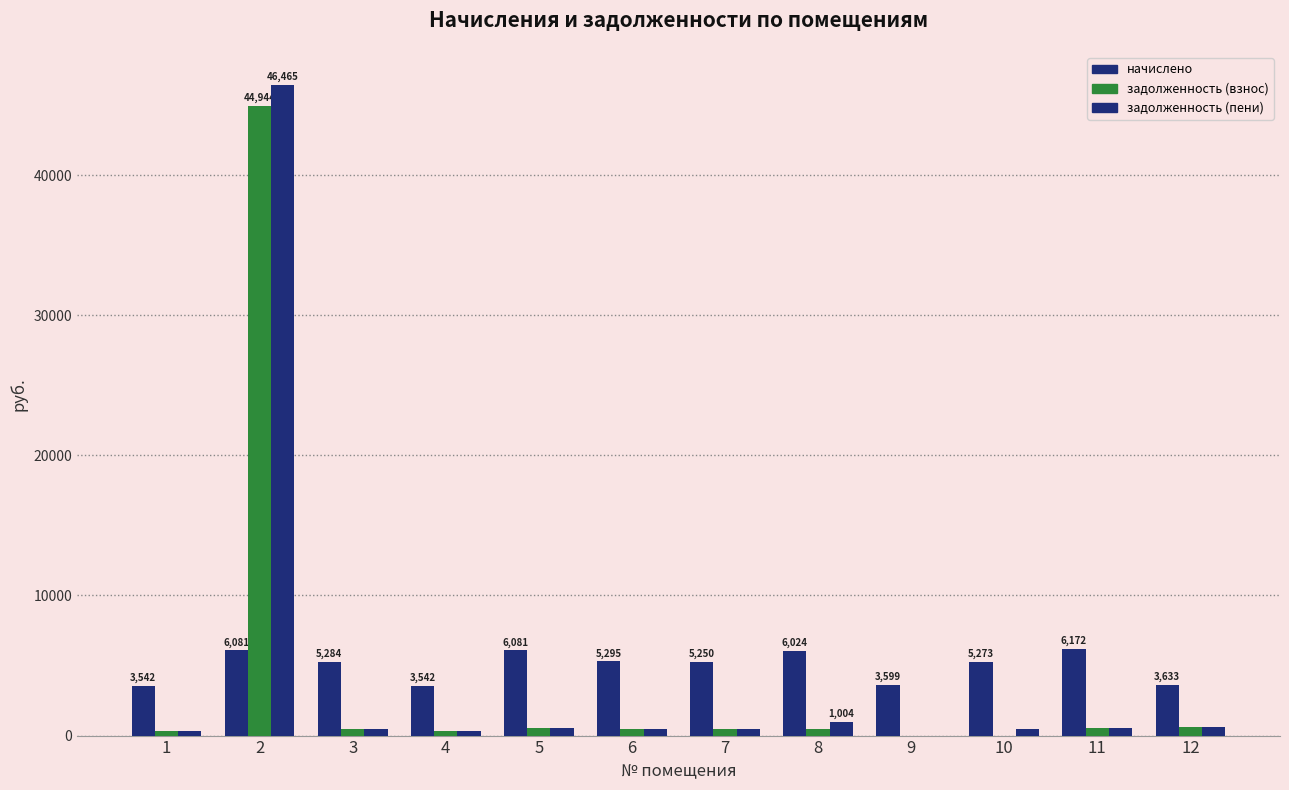

Rank the series at 1 from lowest to highest value.

задолженность (взнос), задолженность (пени), начислено